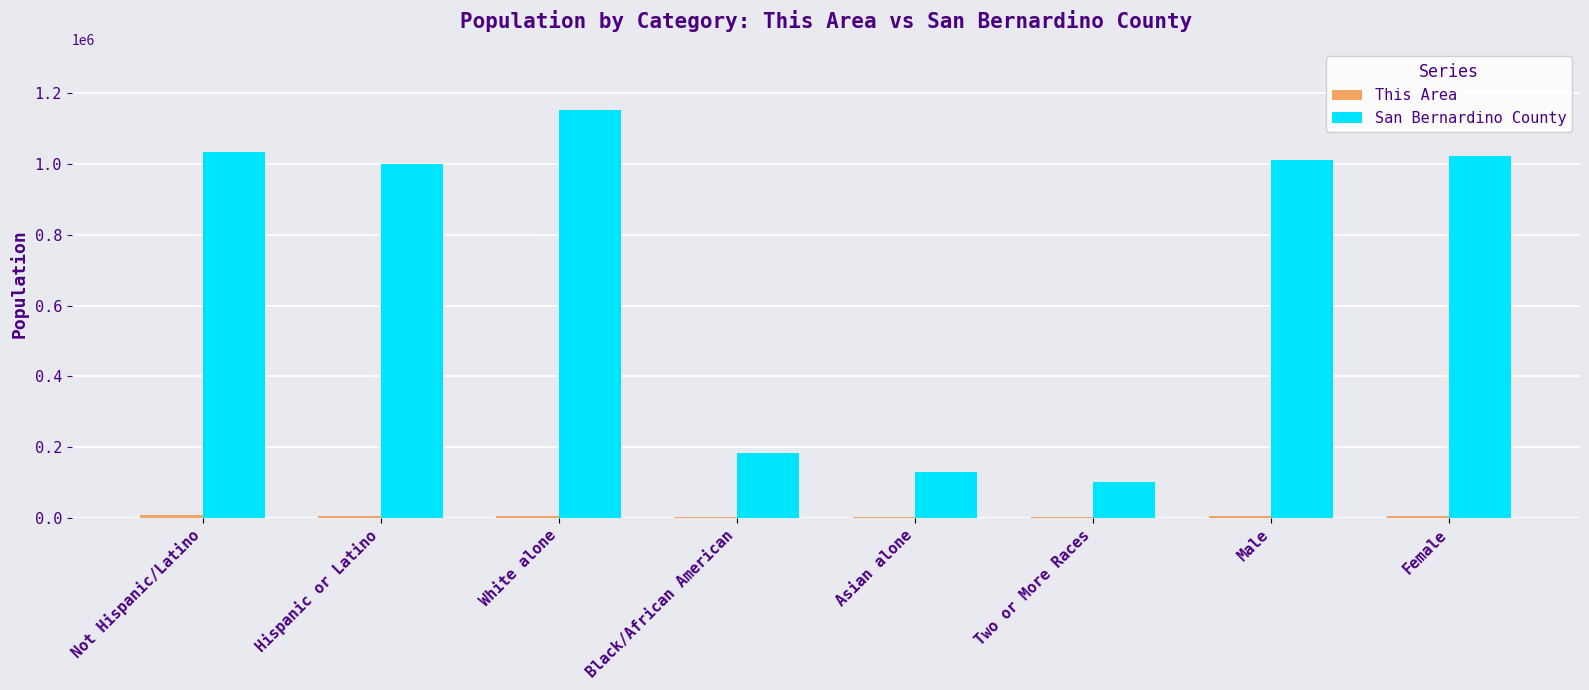

The San Bernardino County series shows 1551781 at Hispanic or Latino. True or false?

False